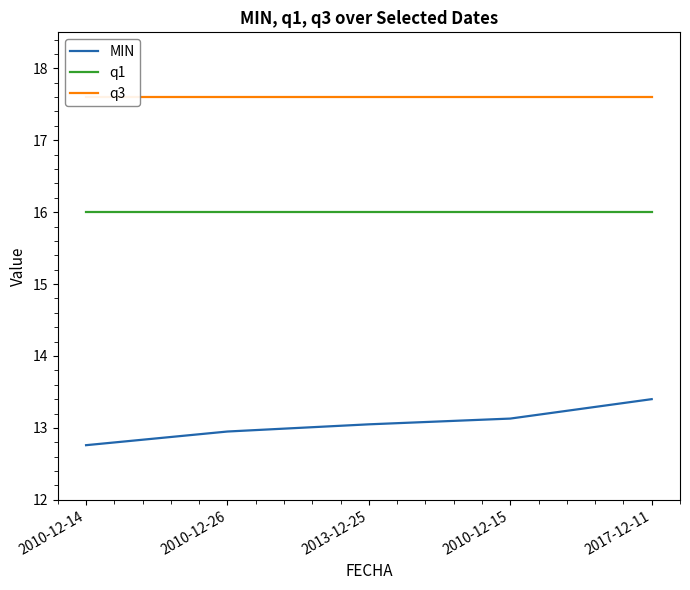

Rank the series by their average value, from highest to lowest.

q3, q1, MIN